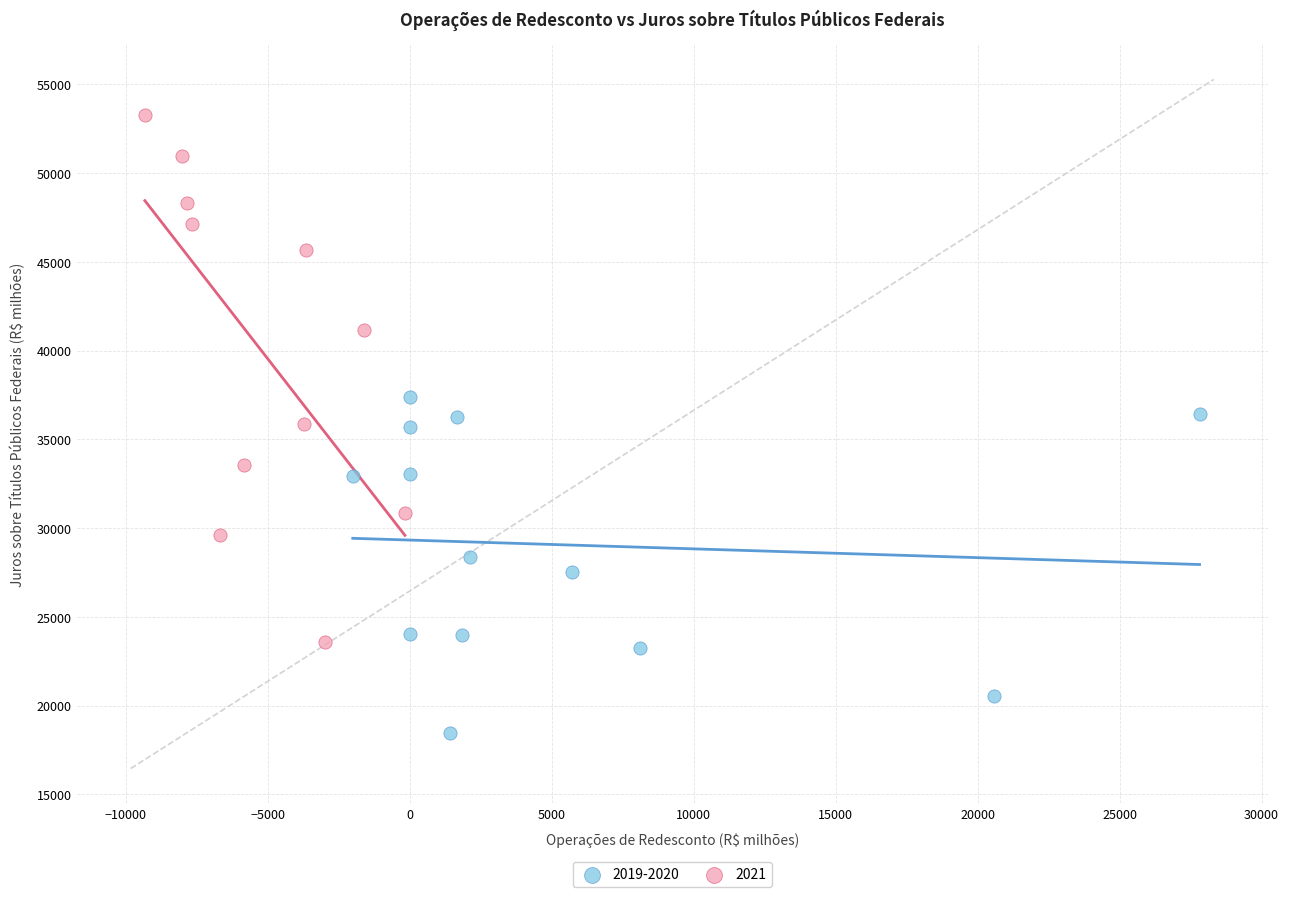

Which series reaches the minimum Y coordinate?

2019-2020